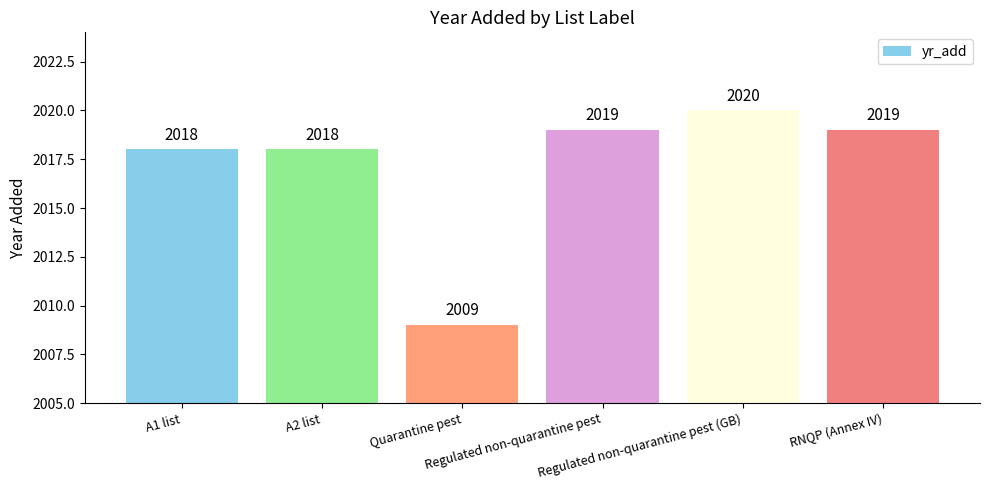

Between Regulated non-quarantine pest and A2 list, which is larger?

Regulated non-quarantine pest